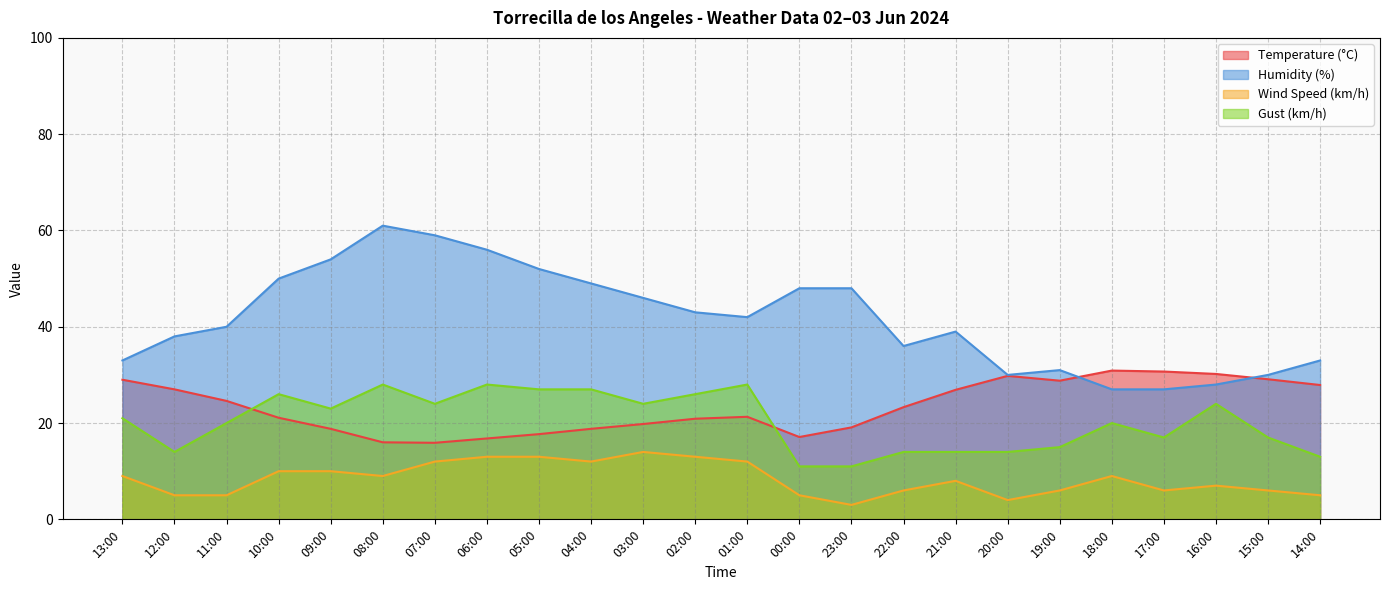

At how many categories does at least one series exceed 45?

10